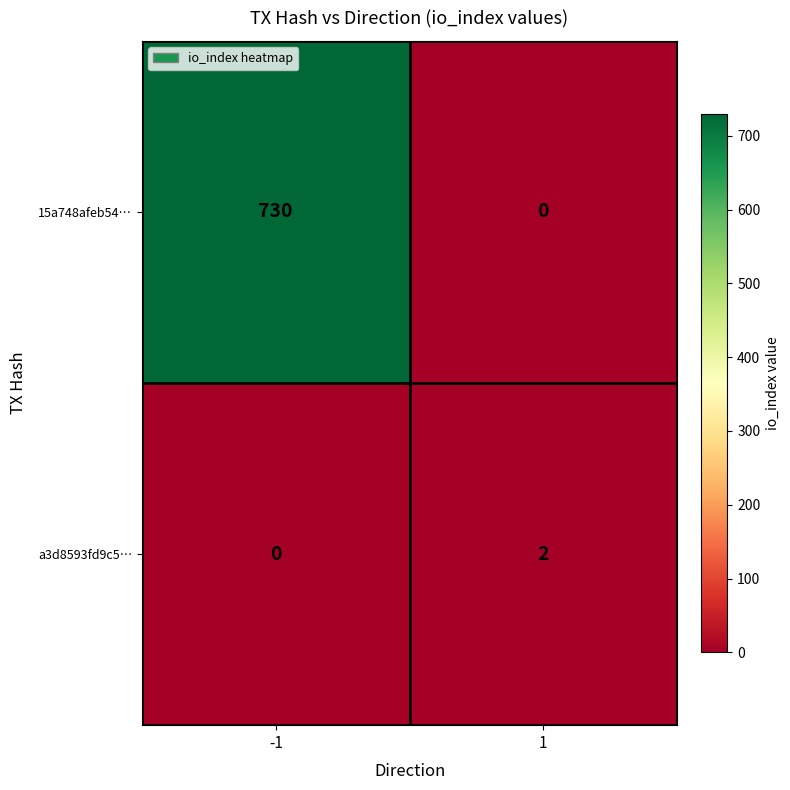

How many distinct data groups are displayed?

2